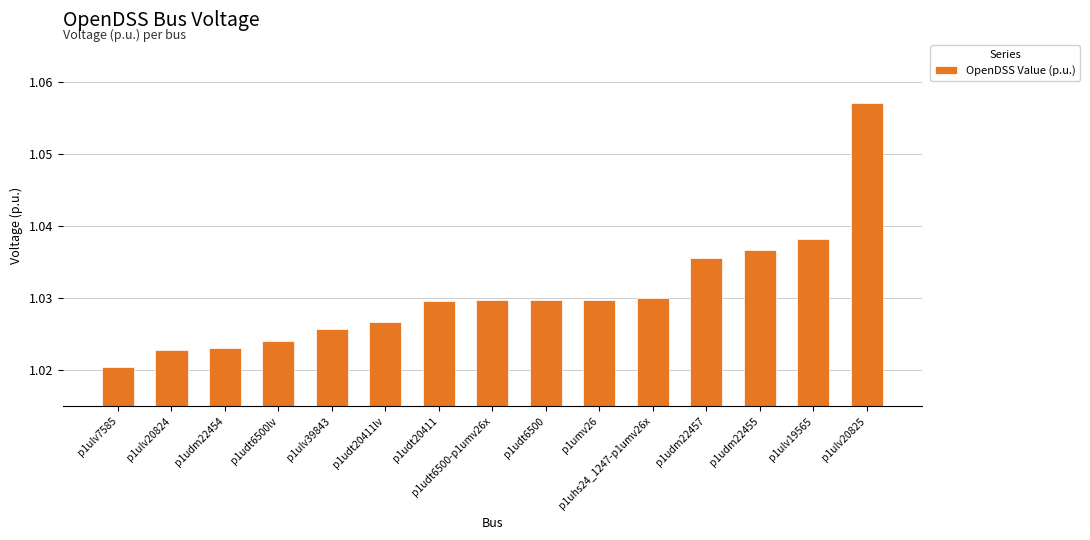

What is the label of the 14th bar from the right?

p1ulv20824